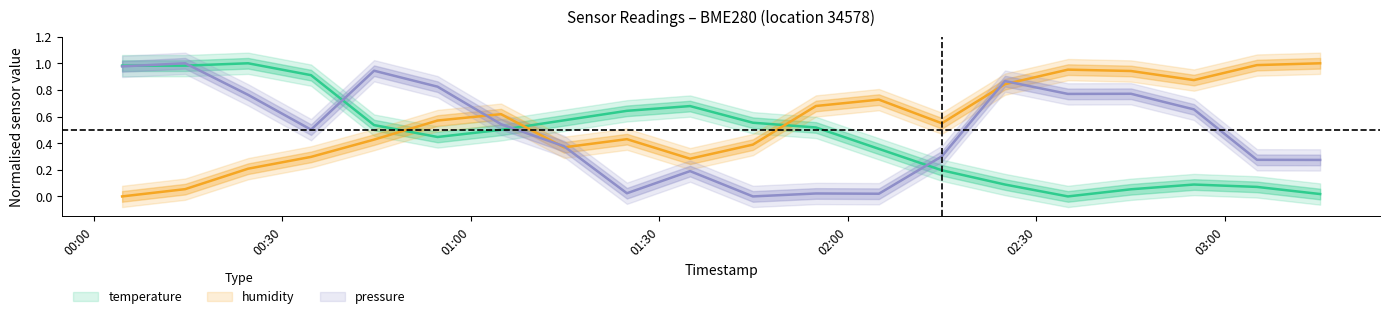

Does the chart have visible grid lines?

No